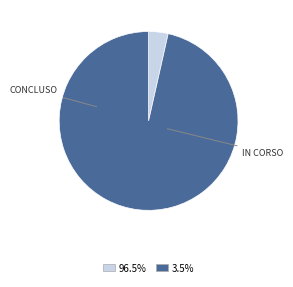

Does any single category account for the majority?

Yes